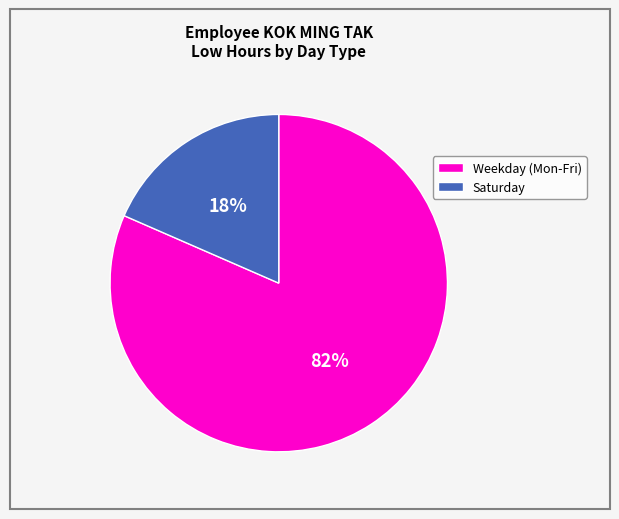

To the nearest percent, what is the average slice percentage?

50%